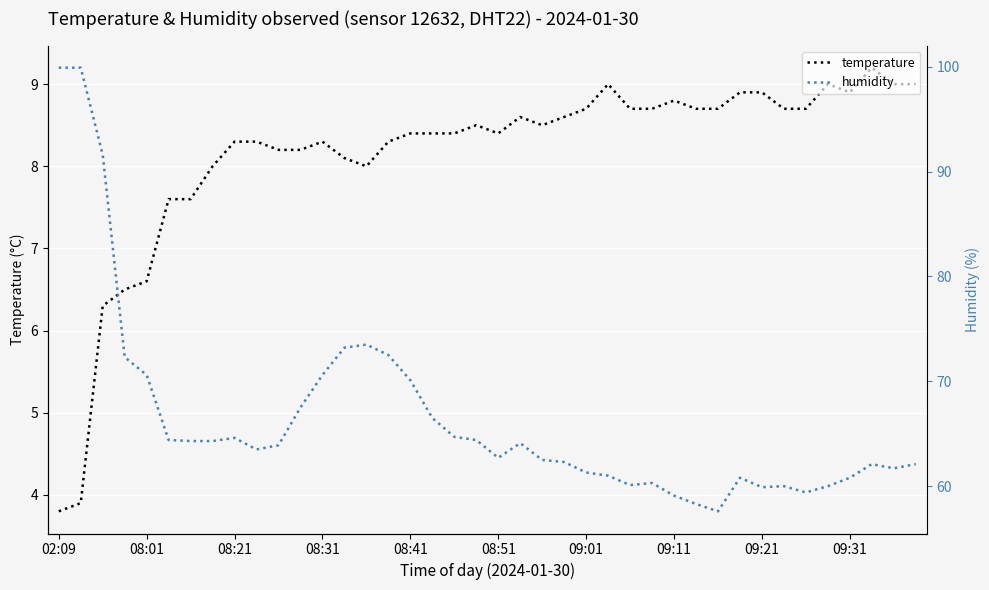

Is this an area chart (filled region under the line)?

No